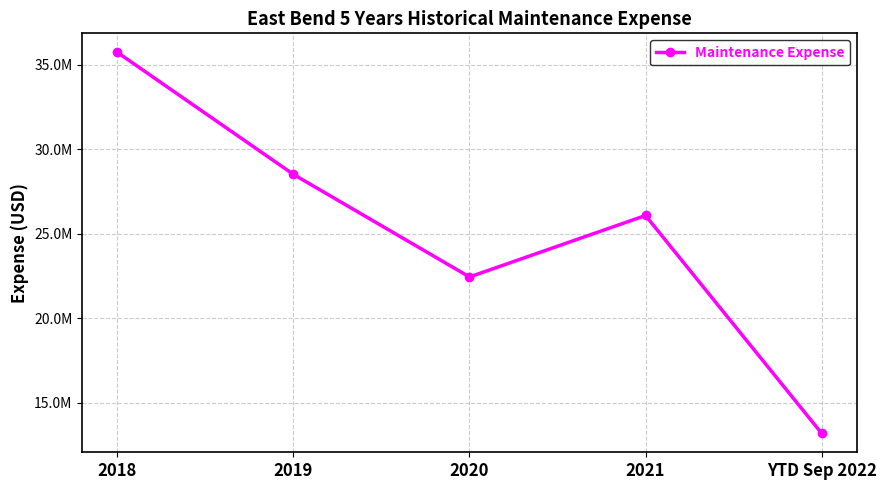

What is the label of the 3rd point from the right?

2020